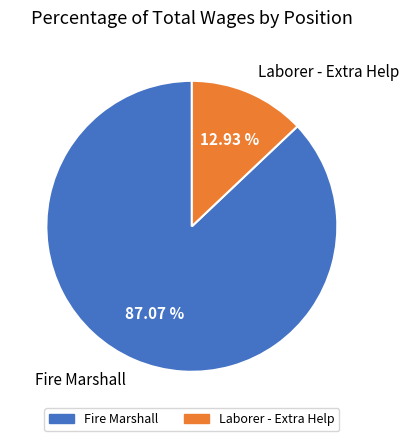

Combined, what portion of the pie is Laborer - Extra Help and Fire Marshall?

100.0%